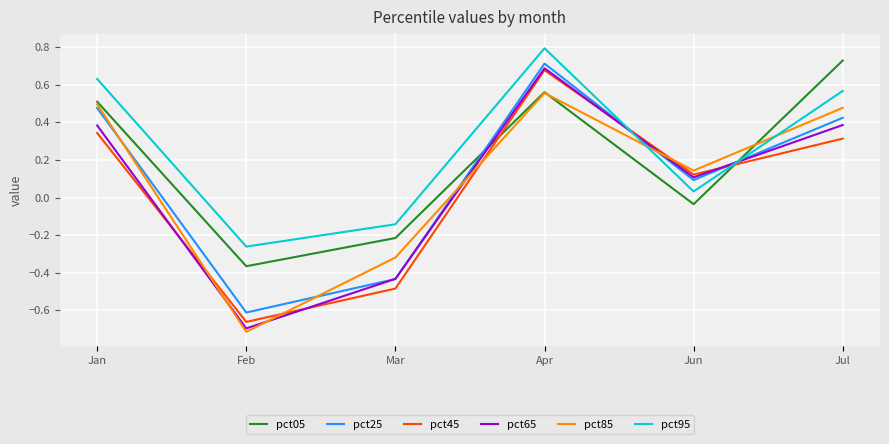

How many distinct data groups are displayed?

6